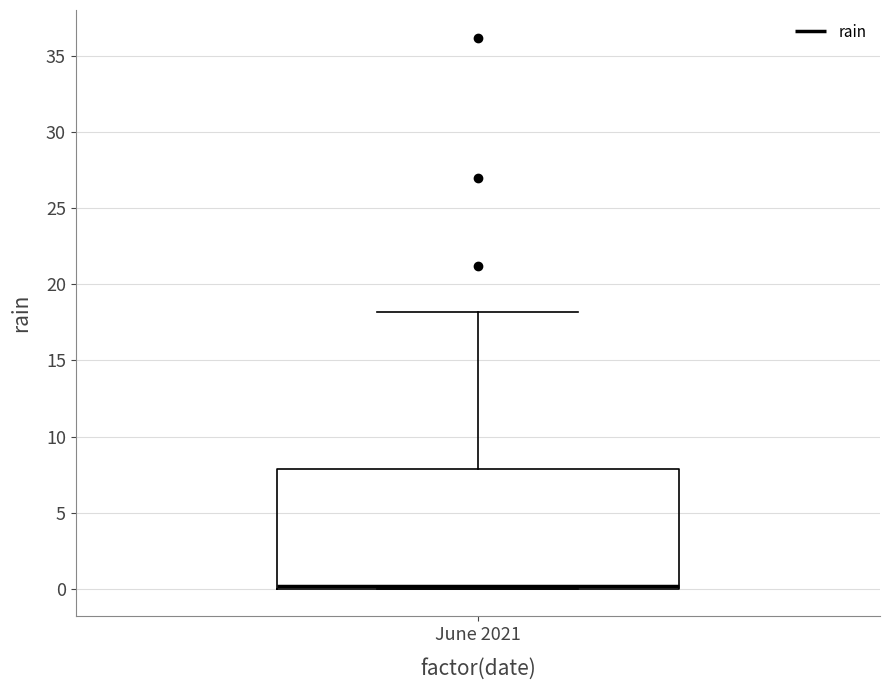

Transcribe this box plot: give where the median line is, the range the box spans, and where the two whiskers end, as read against the y-axis. The values are not printed on the chart, so give them approximately, as read against the axis.

median 0 (just above the box's lower edge), box 0 to 8, whiskers 0 to 18